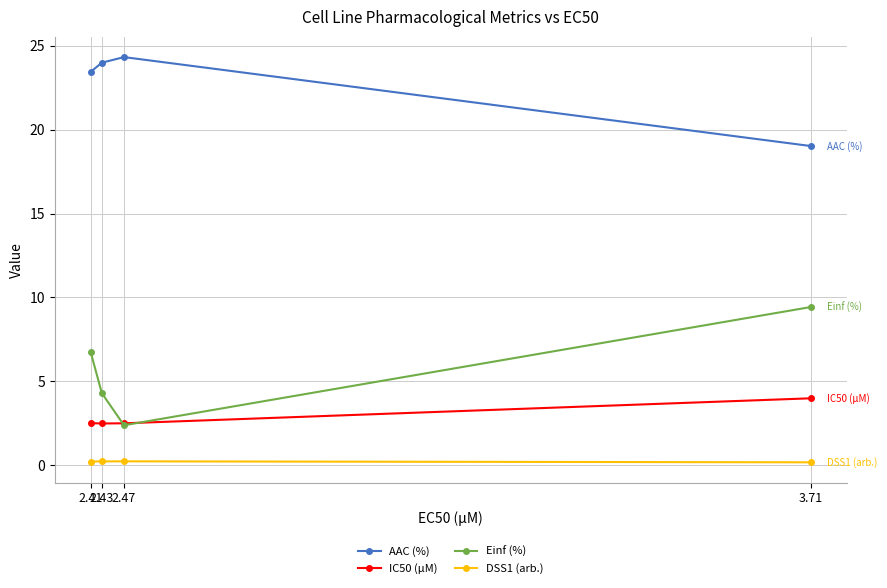

What is the difference between the maximum and minimum values in the AAC (%) series?

5.3